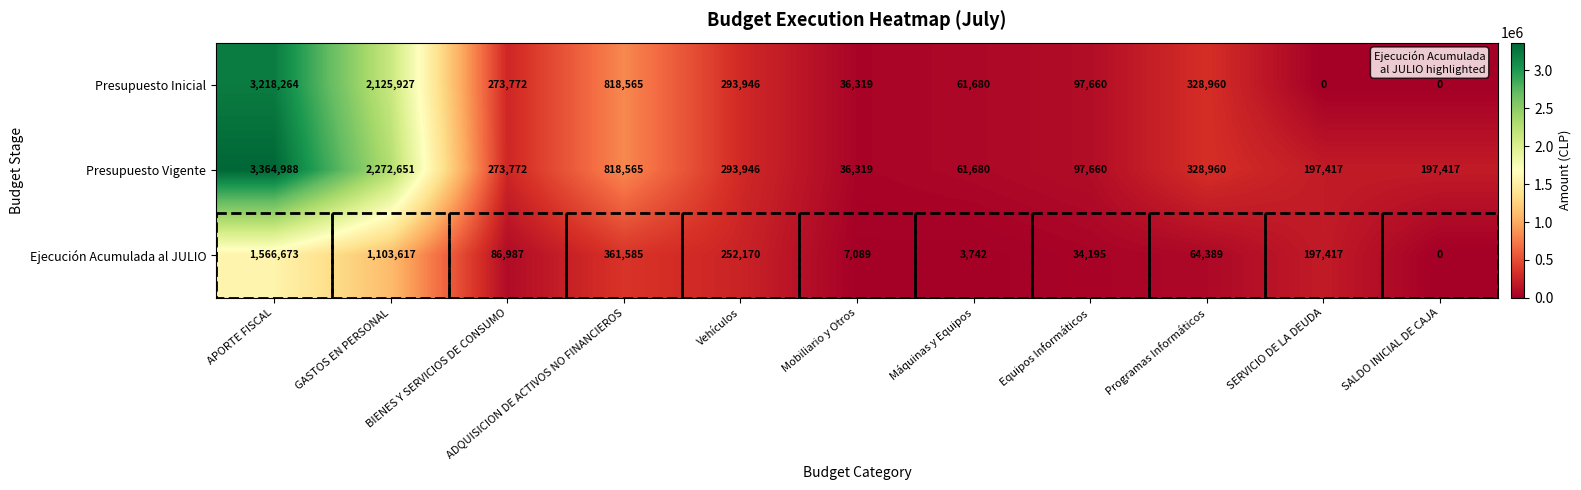

How many values in Presupuesto Inicial are above zero?

9